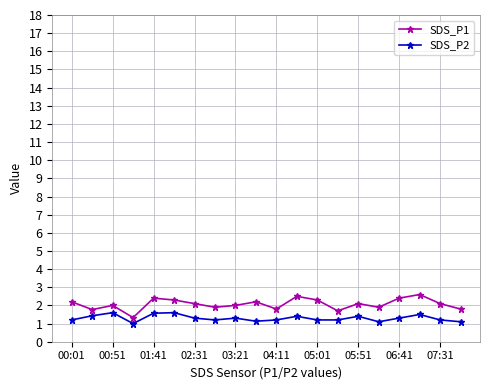

Which series has the largest range (max minus min)?

SDS_P1